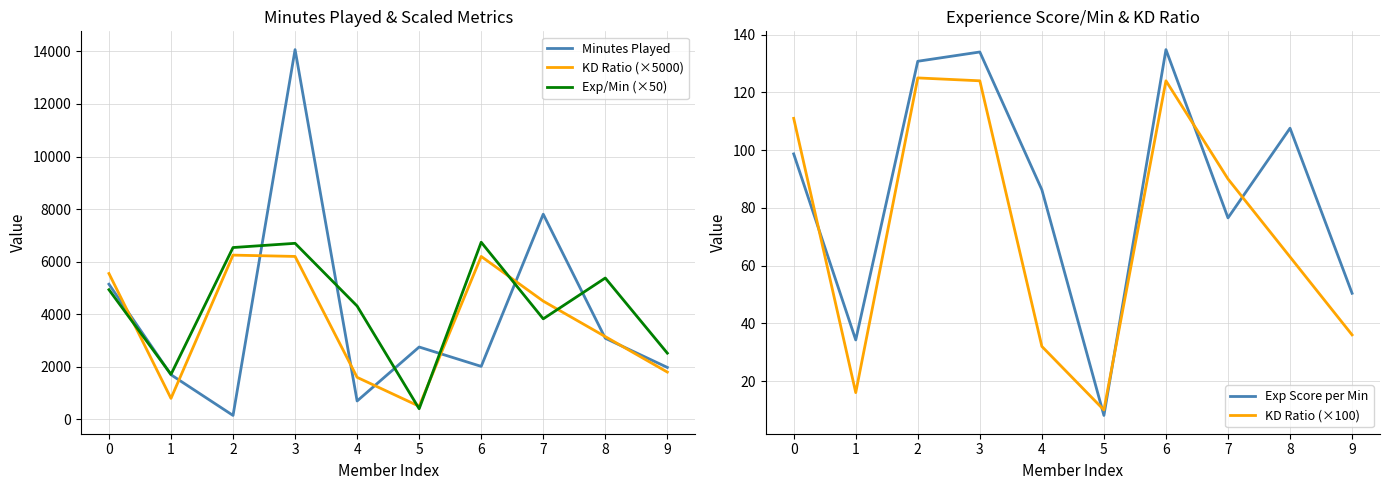

Where is the first local minimum for KD Ratio (×100)?

1